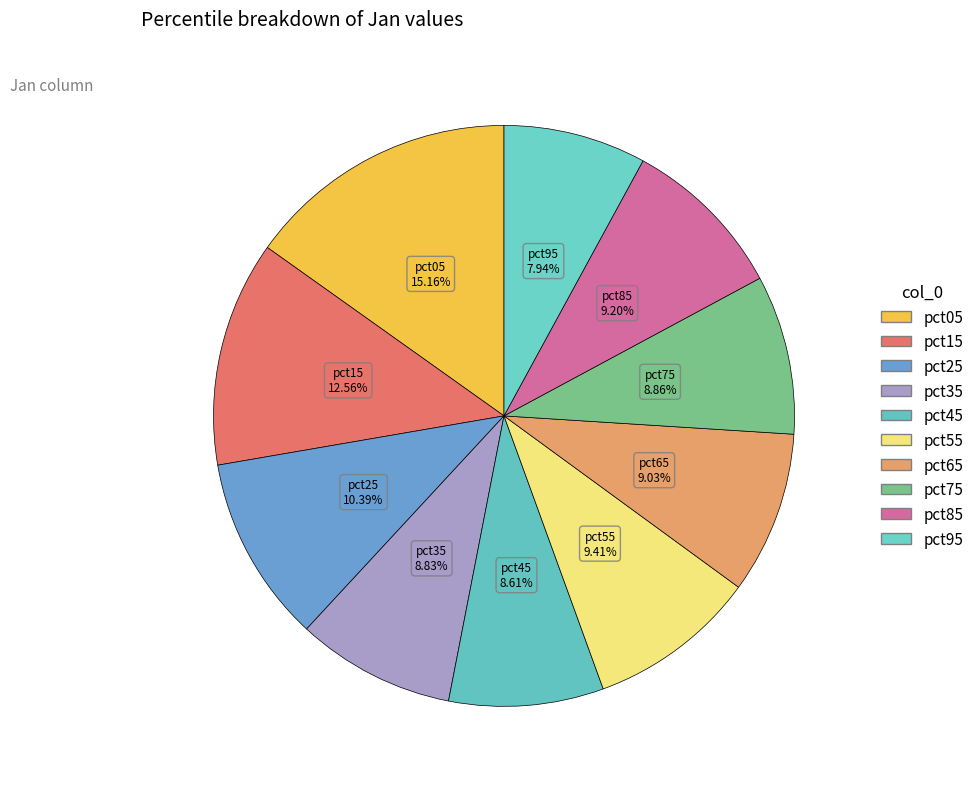

How many slices are in this pie chart?

10